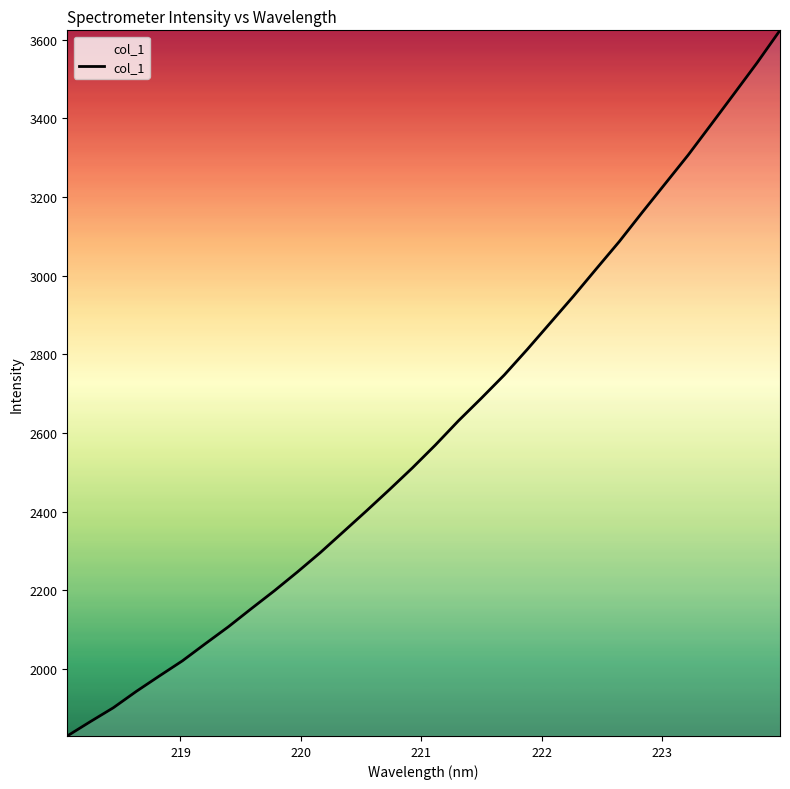

What is the difference between the second highest and minimum values?

1711.4